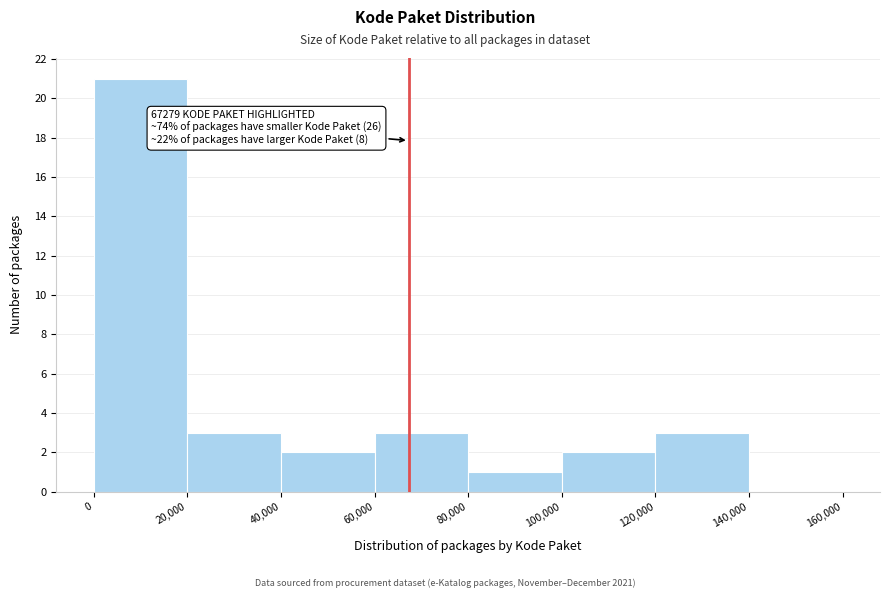

Which range on the x-axis has the tallest bar?

0 to 20,000